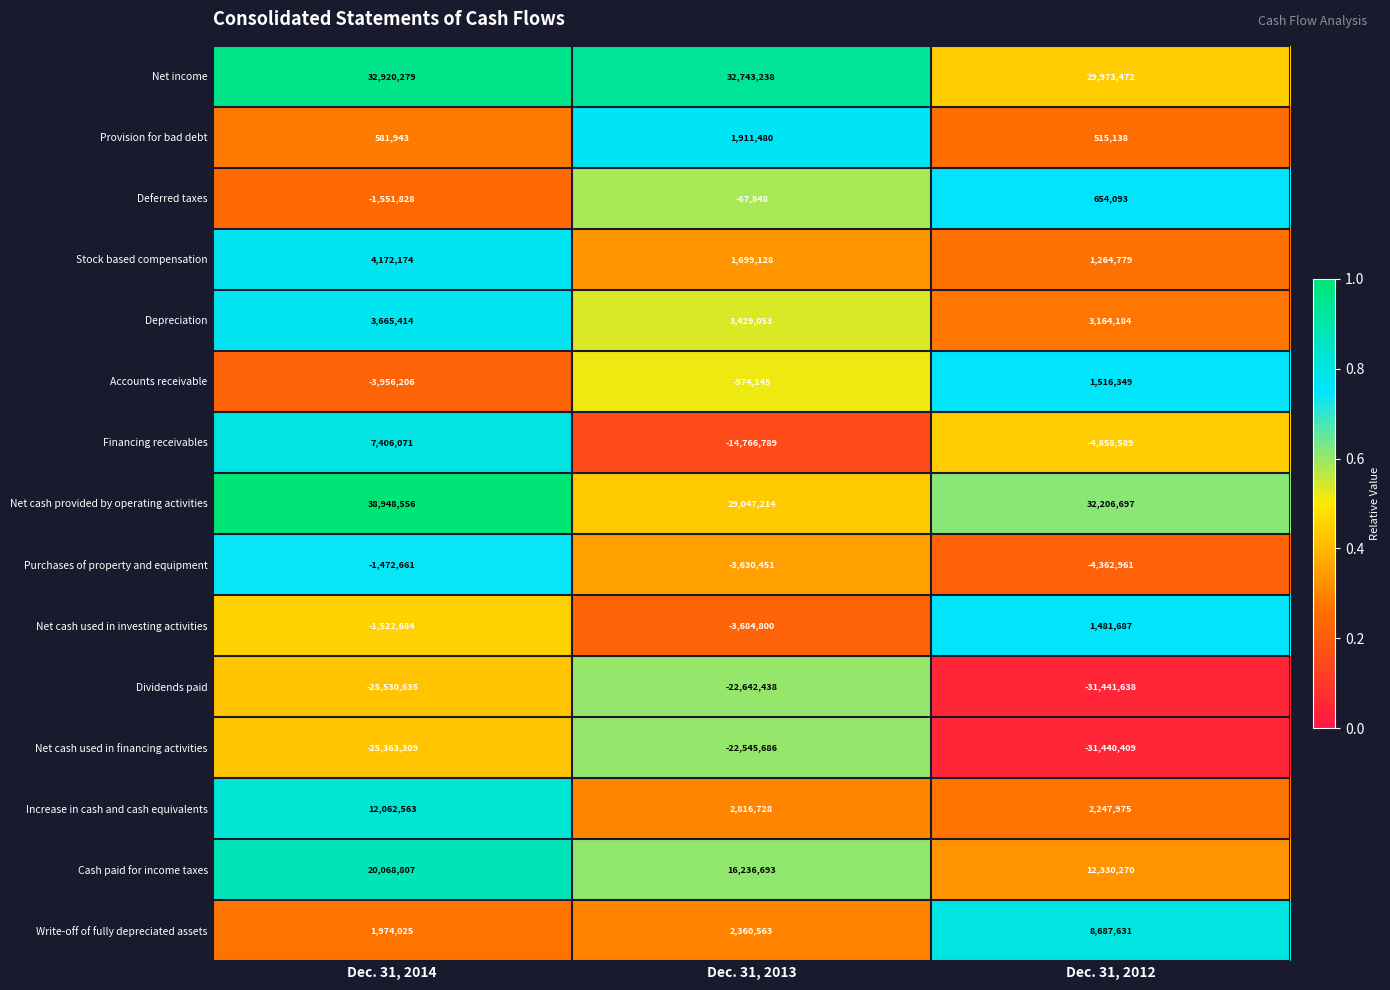

Is the value of Purchases of property and equipment at Dec. 31, 2013 greater than the value of Cash paid for income taxes at Dec. 31, 2014?

No